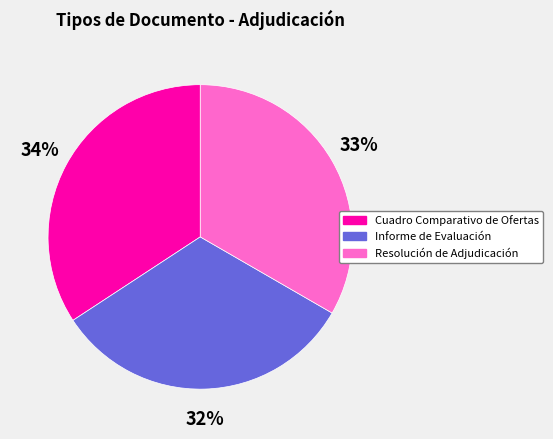

True or false: Informe de Evaluación accounts for 22% of the total.

False